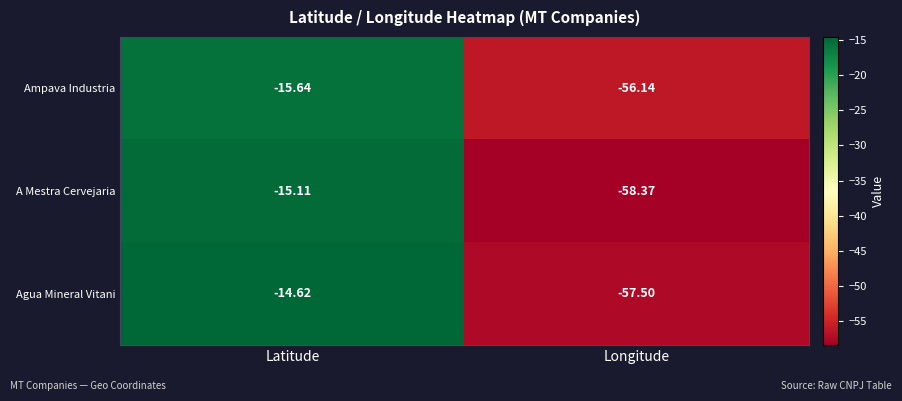

Which series has the widest spread of values?

A Mestra Cervejaria